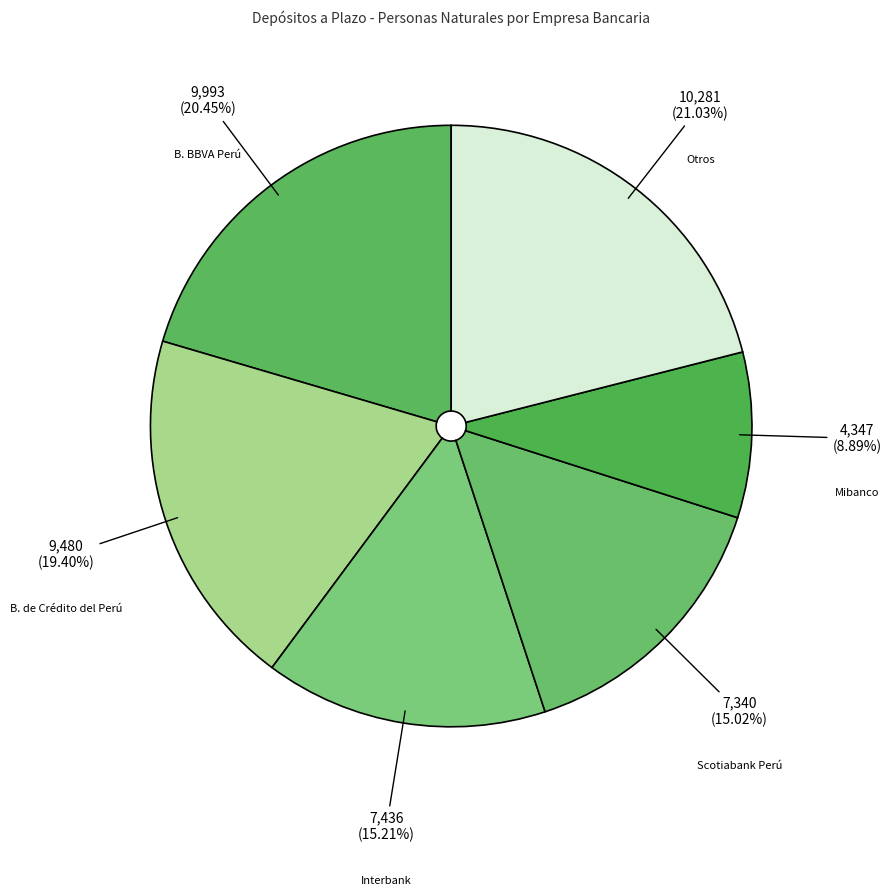

How many slices are in this pie chart?

6